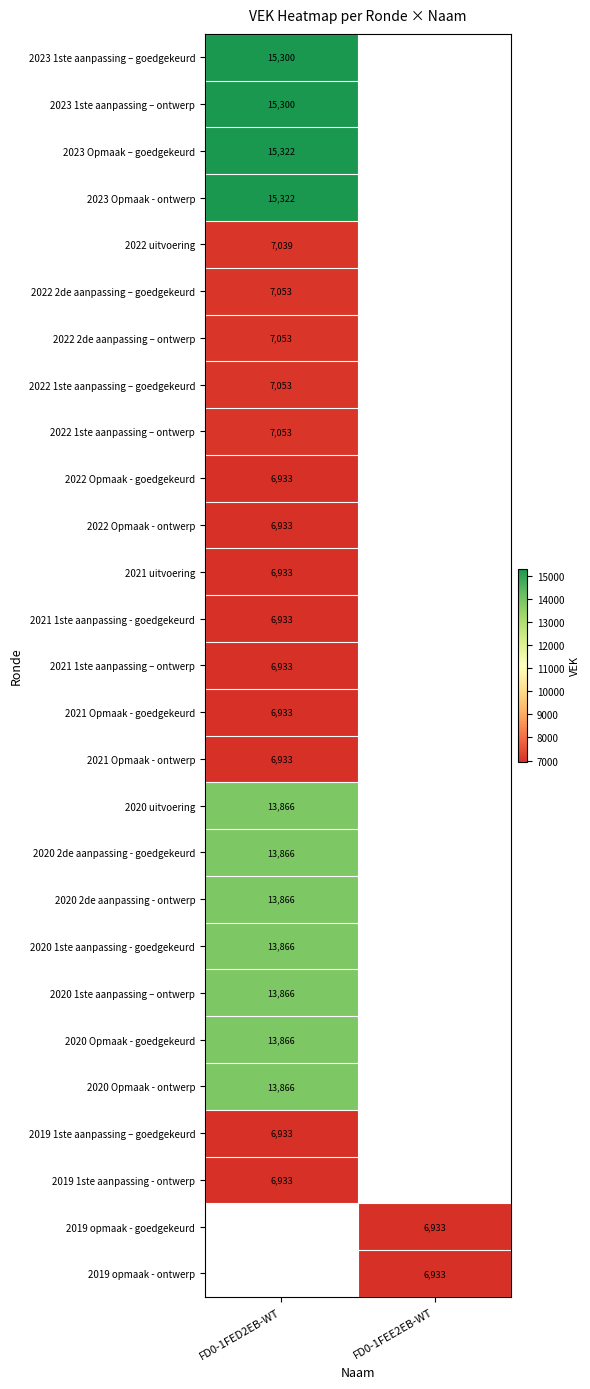

Between FD0-1FEE2EB-WT and FD0-1FED2EB-WT, which is larger?

FD0-1FED2EB-WT